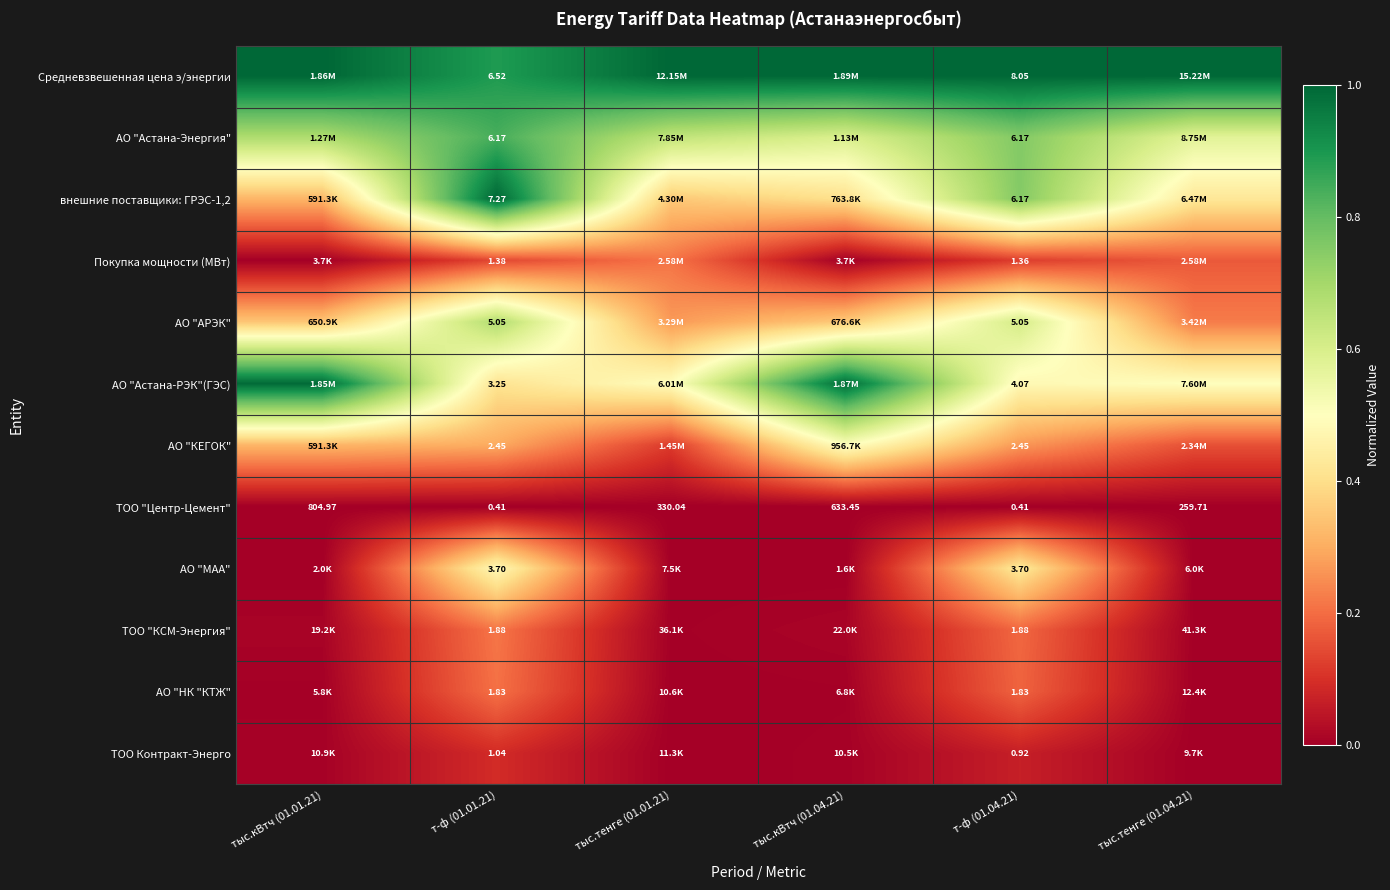

Between т-ф (01.01.21) and т-ф (01.04.21), which series saw the biggest shift?

Средневзвешенная цена э/энергии